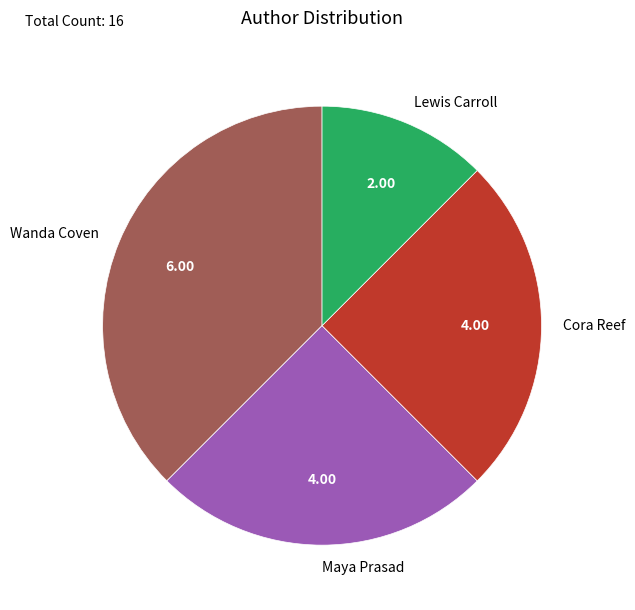

What is the smallest slice in the pie chart?

Lewis Carroll